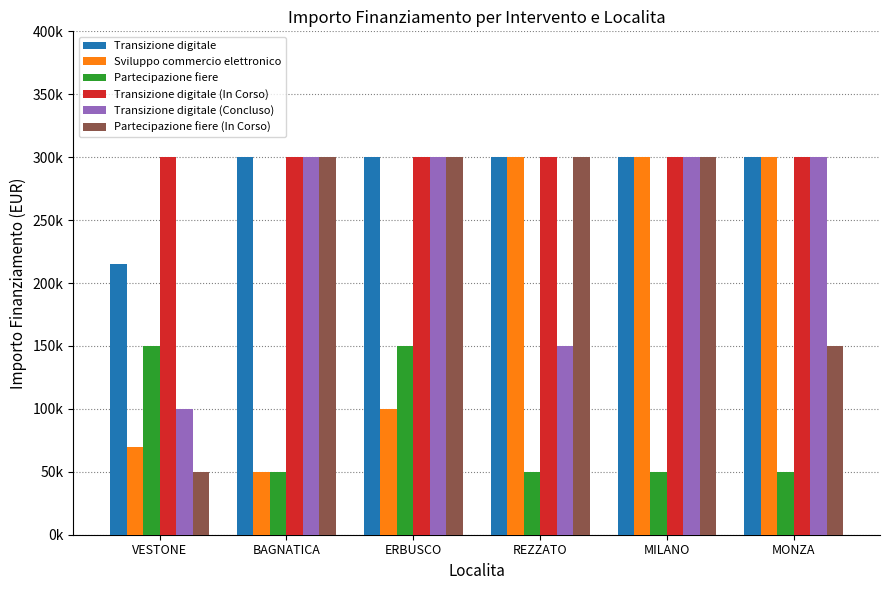

Are the bars horizontal?

No